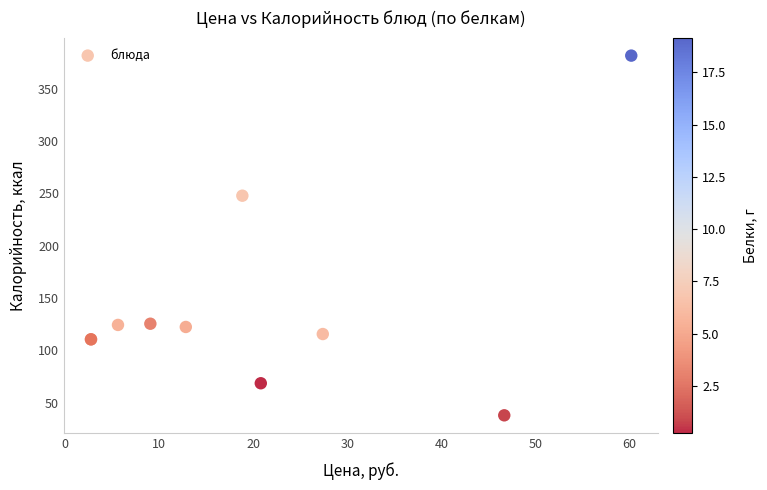

What Y value in the scatter plot is closest to 209?

247.8